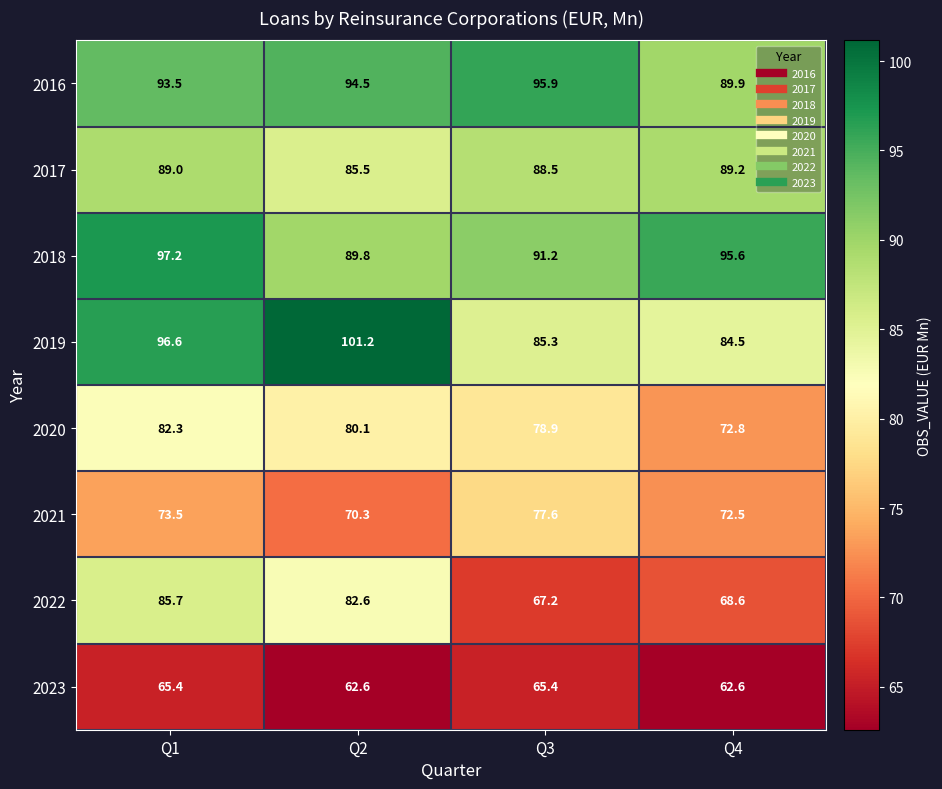

Rank the series by their maximum value, from highest to lowest.

2019, 2018, 2016, 2017, 2022, 2020, 2021, 2023